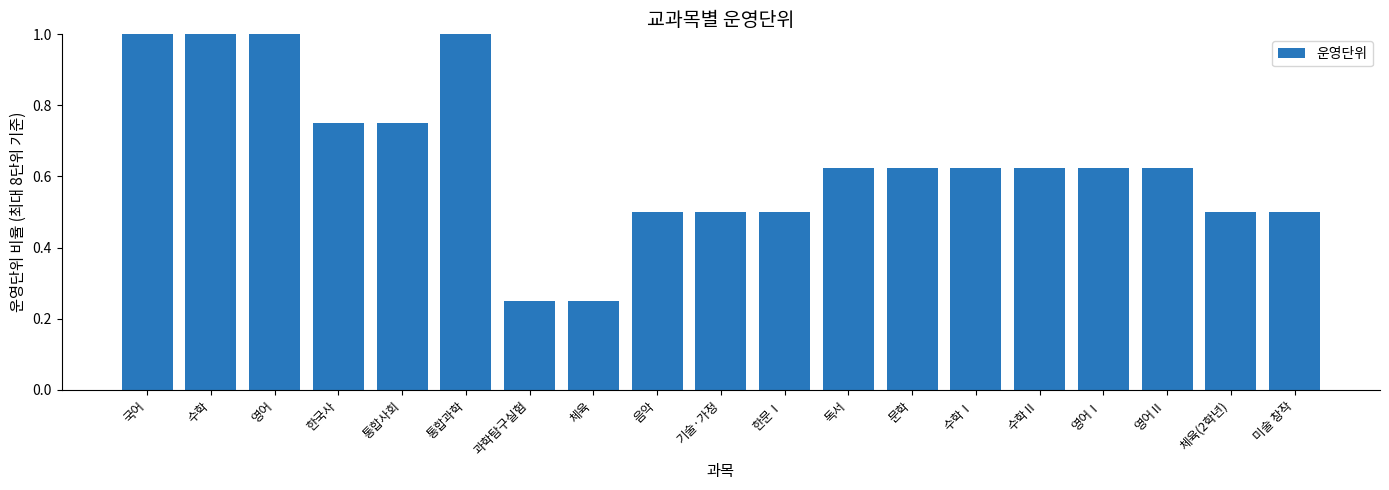

What is the difference between the values at 수학 and 수학Ⅱ?

0.4